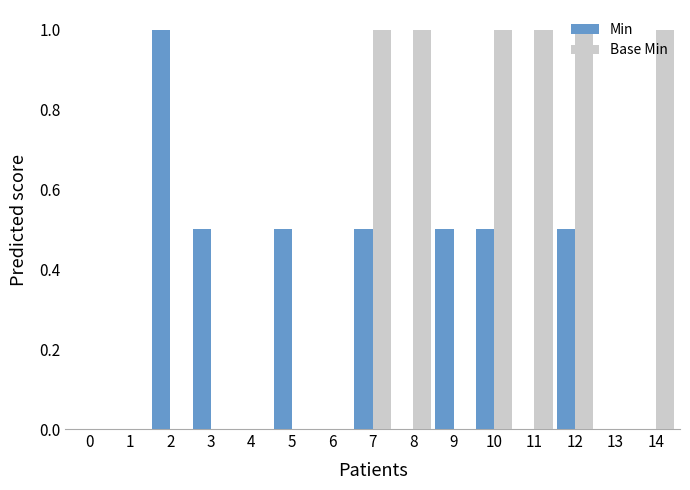

Reading left to right, extract all data points from this chart.

Min: 0=0.0	1=0.0	2=1.0	3=0.5	4=0.0	5=0.5	6=0.0	7=0.5	8=0.0	9=0.5	10=0.5	11=0.0	12=0.5	13=0.0	14=0.0
Base Min: 0=0.0	1=0.0	2=0.0	3=0.0	4=0.0	5=0.0	6=0.0	7=1.0	8=1.0	9=0.0	10=1.0	11=1.0	12=1.0	13=0.0	14=1.0